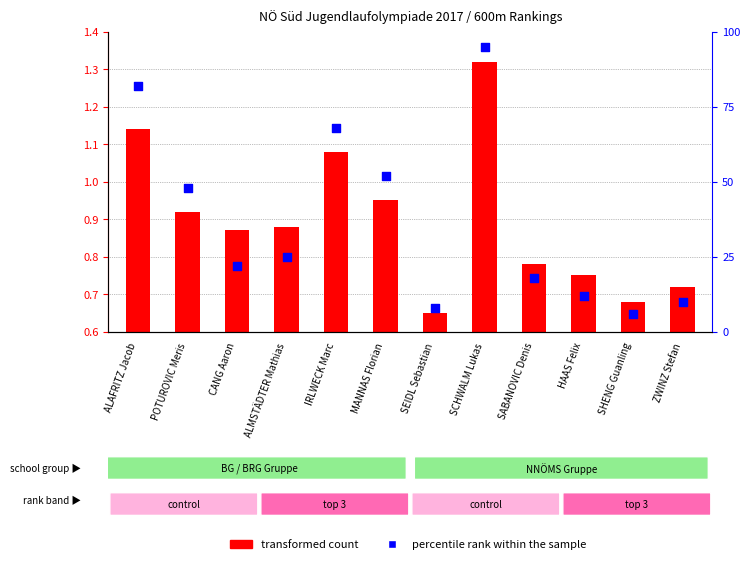

What is the change in value from POTUROVIC Meris to SCHWALM Lukas?

+47